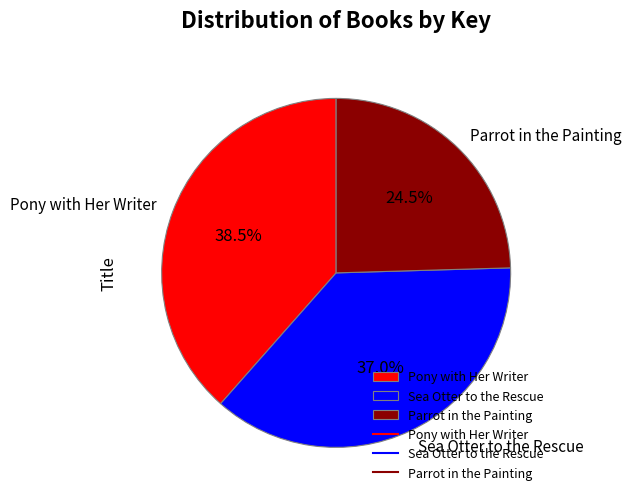

What is the ratio of the value at Parrot in the Painting to the value at Sea Otter to the Rescue?

0.7